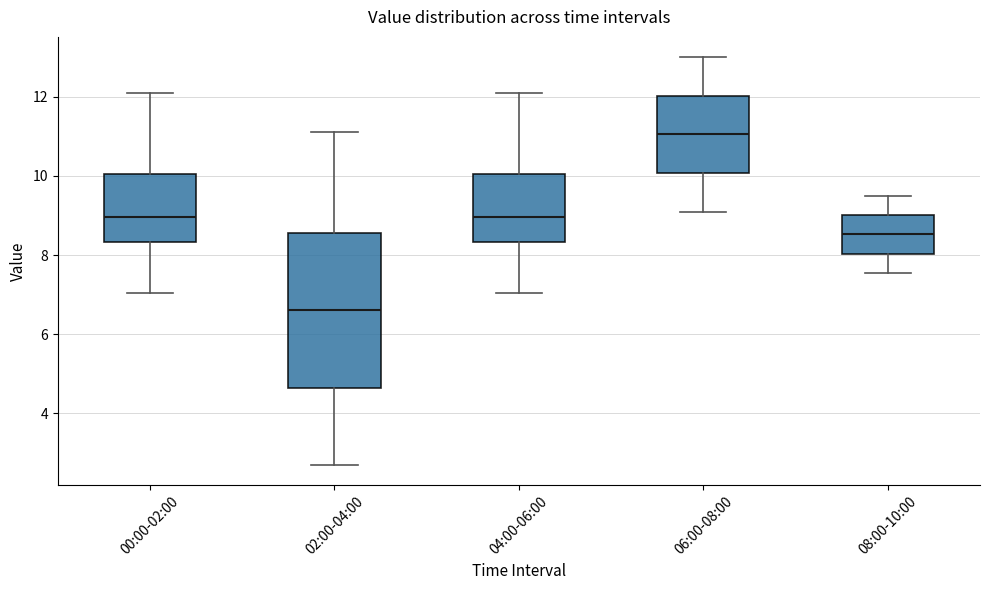

Which box has the highest median line?

06:00-08:00